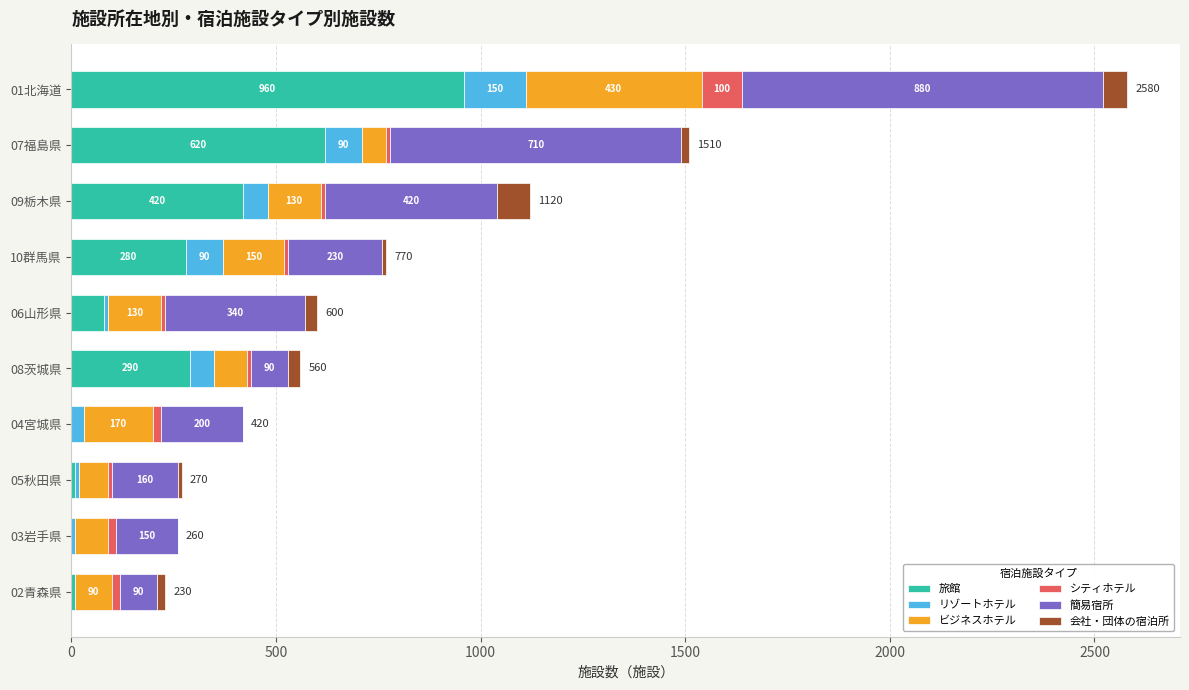

What is the maximum value for 旅館?

960